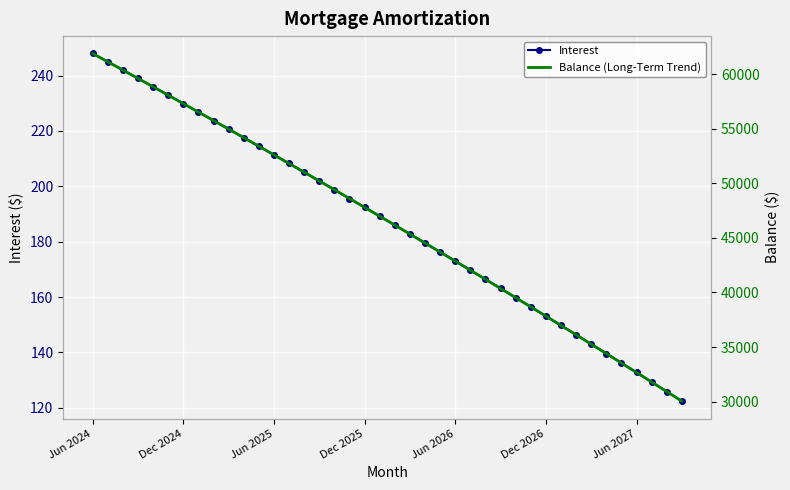

True or false: Interest has more than 2 points higher than both neighbors.

False